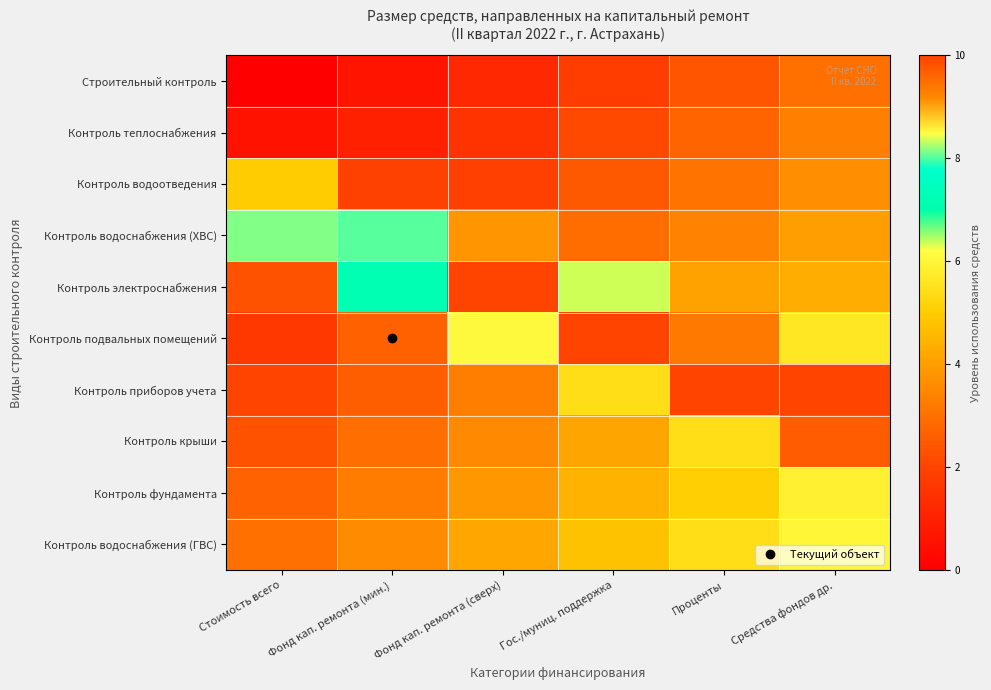

Rank the series at Проценты from highest to lowest value.

Контроль приборов учета, Контроль подвальных помещений, Контроль водоснабжения (ГВС), Контроль крыши, Контроль фундамента, Контроль электроснабжения, Контроль водоснабжения (ХВС), Контроль водоотведения, Контроль теплоснабжения, Строительный контроль